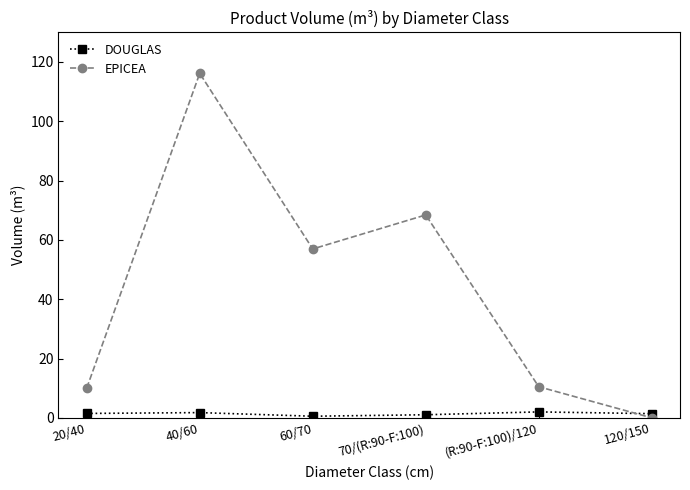

What is the sum of all EPICEA values?

262.1